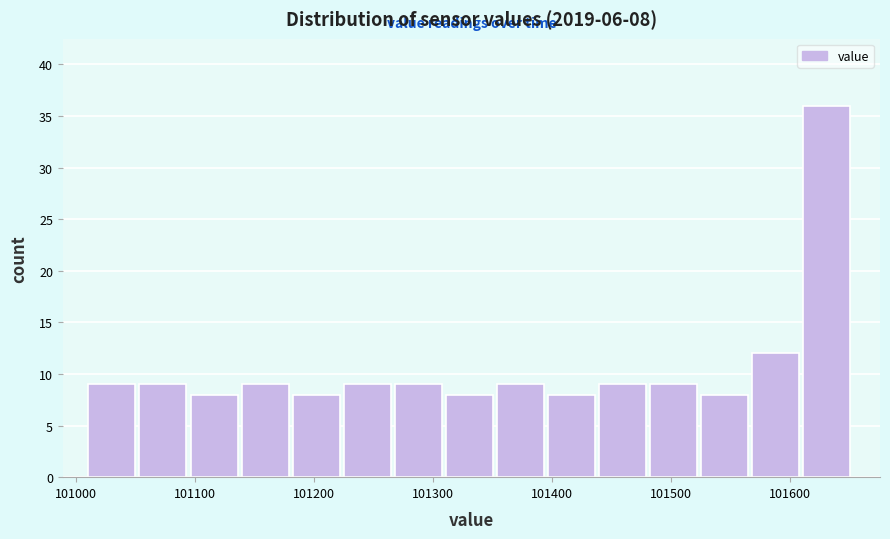

Over which range of the x-axis is the bar tallest?

101610 to 101650